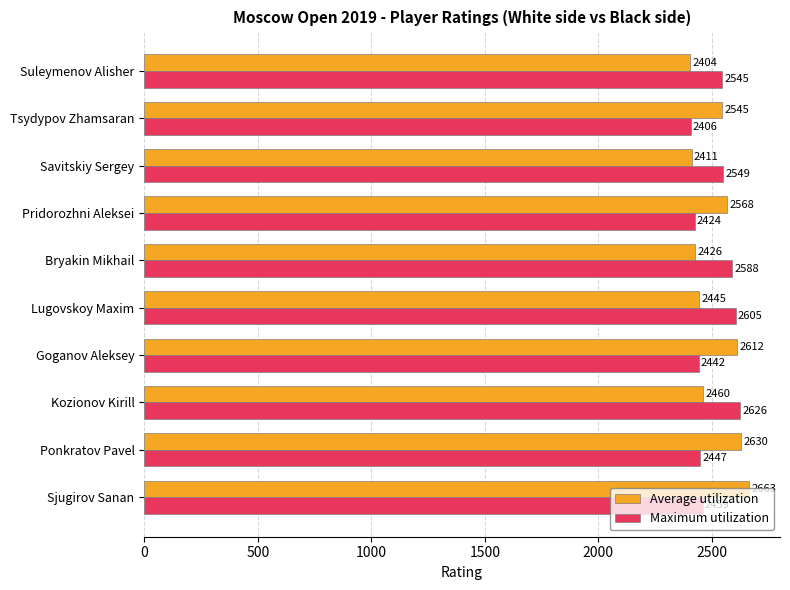

List the series in order of their peak value, highest first.

Average utilization, Maximum utilization